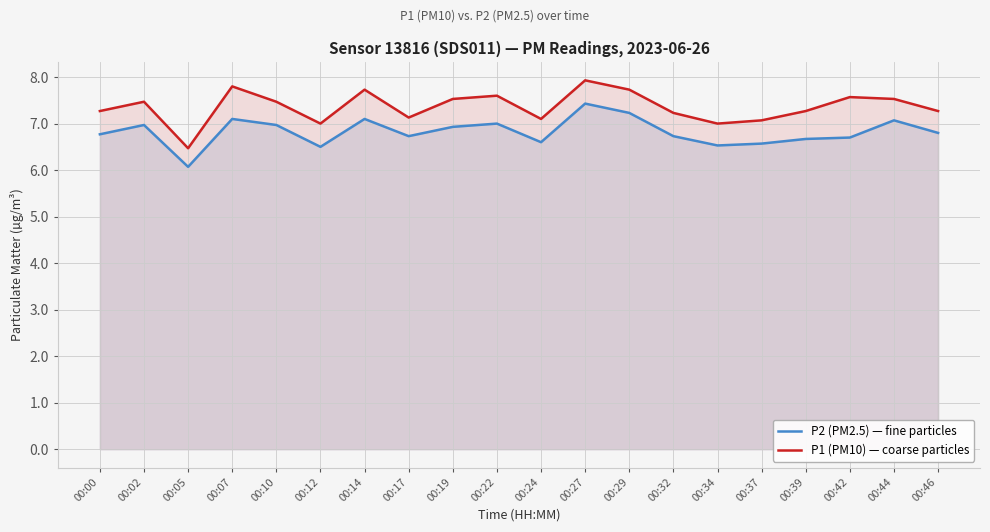

What is the maximum value shown in the chart?

7.9